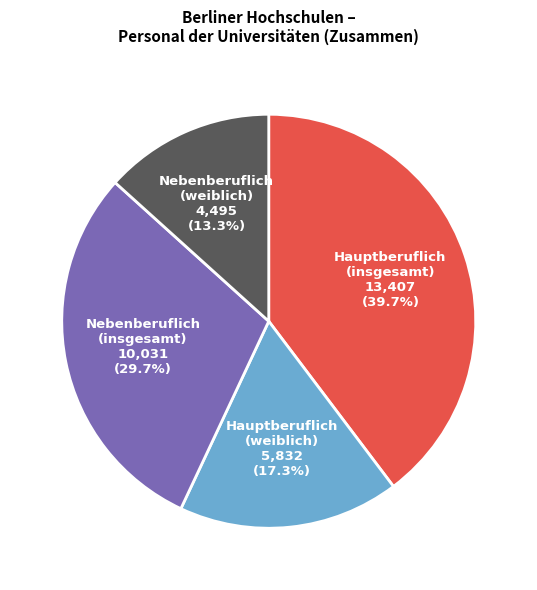

Rank the categories by value from lowest to highest.

Nebenberuflich (weiblich), Hauptberuflich (weiblich), Nebenberuflich (insgesamt), Hauptberuflich (insgesamt)